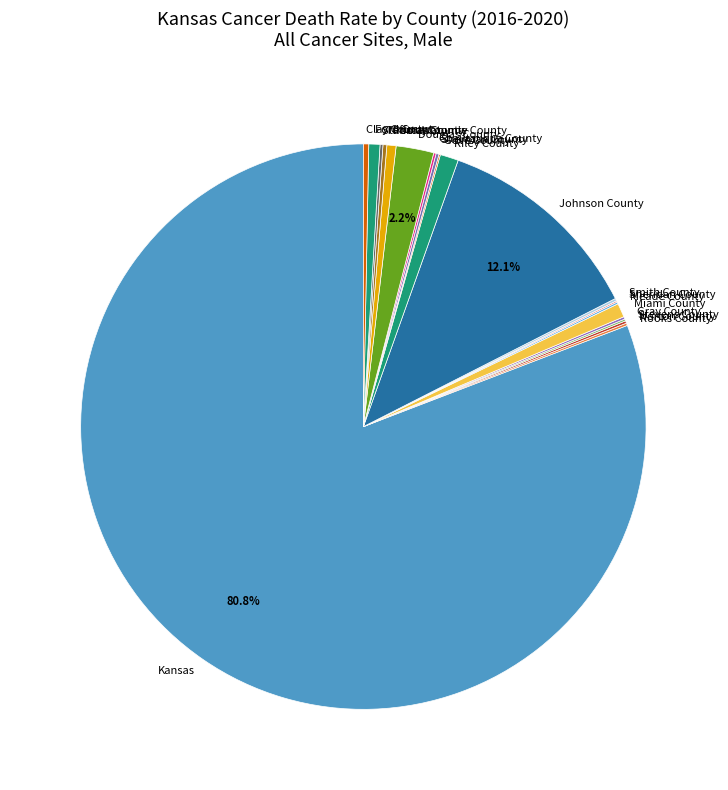

Does any single category account for the majority?

Yes